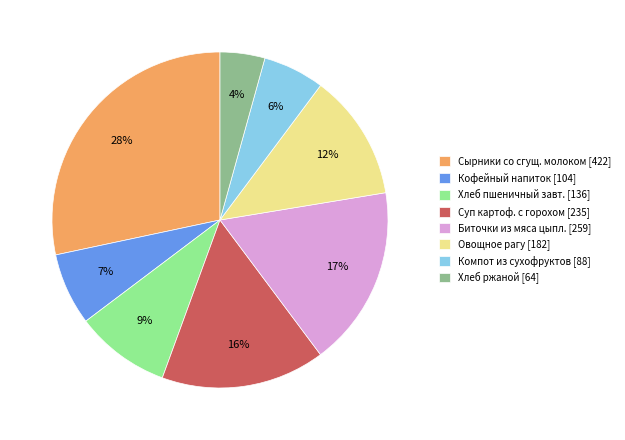

Between Биточки из мяса цыпл. [259] and Овощное рагу [182], which is larger?

Биточки из мяса цыпл. [259]